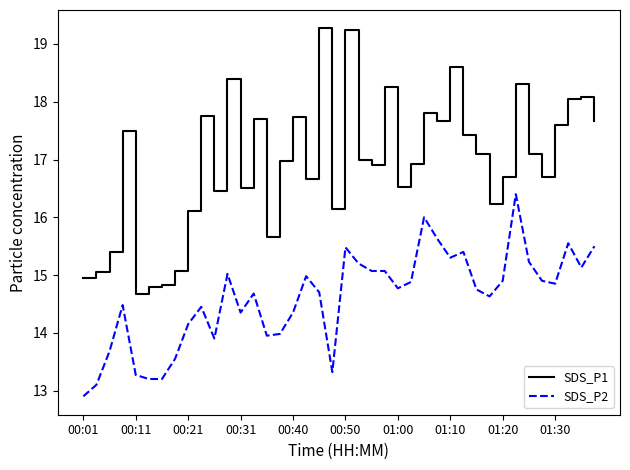

Rank the series by their maximum value, from highest to lowest.

SDS_P1, SDS_P2